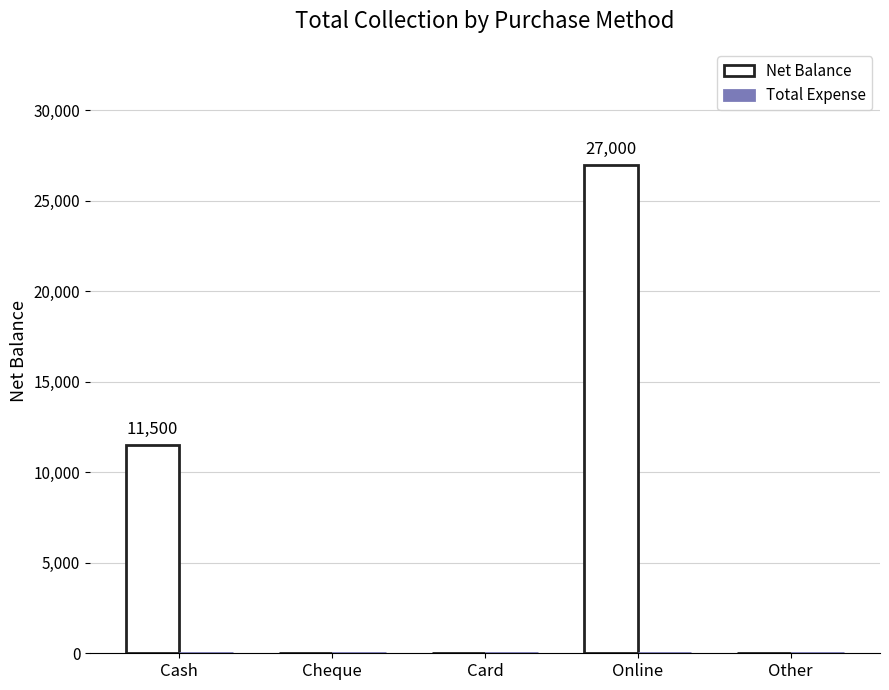

Reading left to right, transcribe all the data shown in this chart.

Cash=11500	Cheque=0	Card=0	Online=27000	Other=0